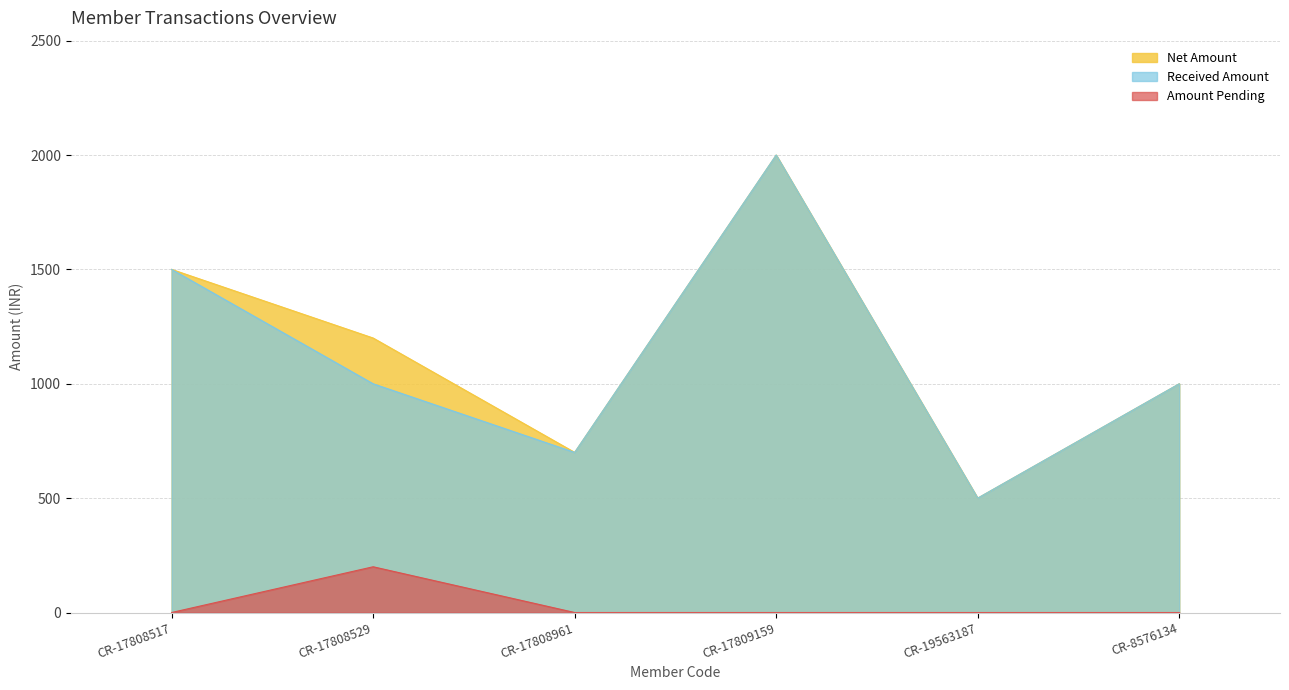

How many lines are shown in the chart?

3